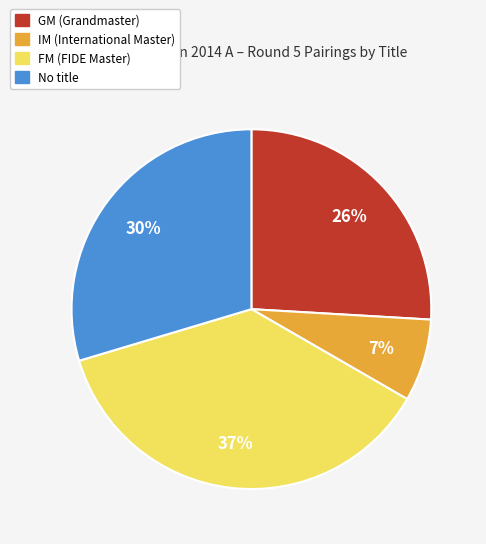

Is there any slice that represents more than half of the pie?

No